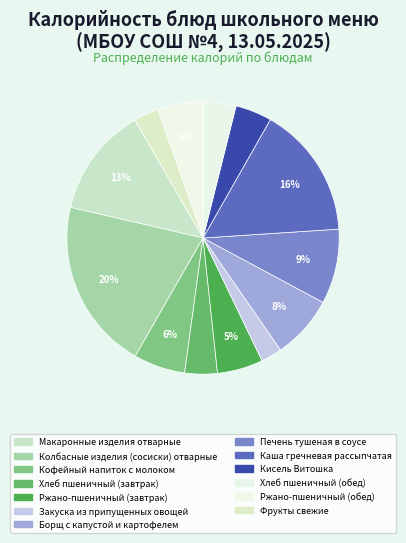

Count the number of slices in the pie.

13